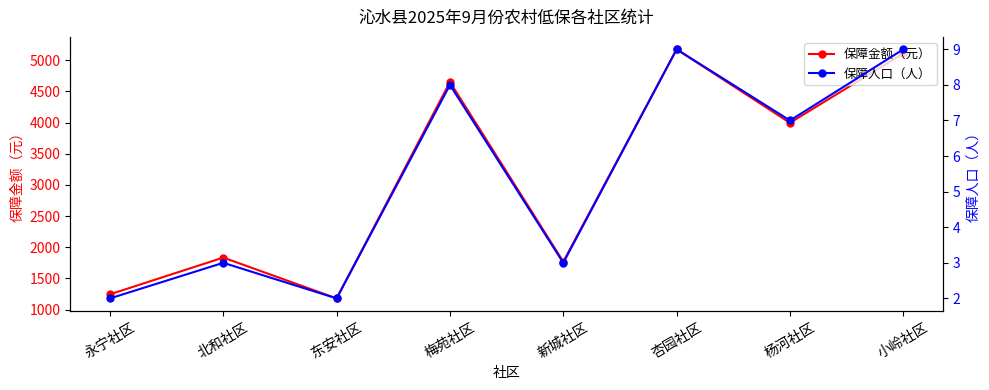

What is the total value across all series at 小岭社区?

5118.0